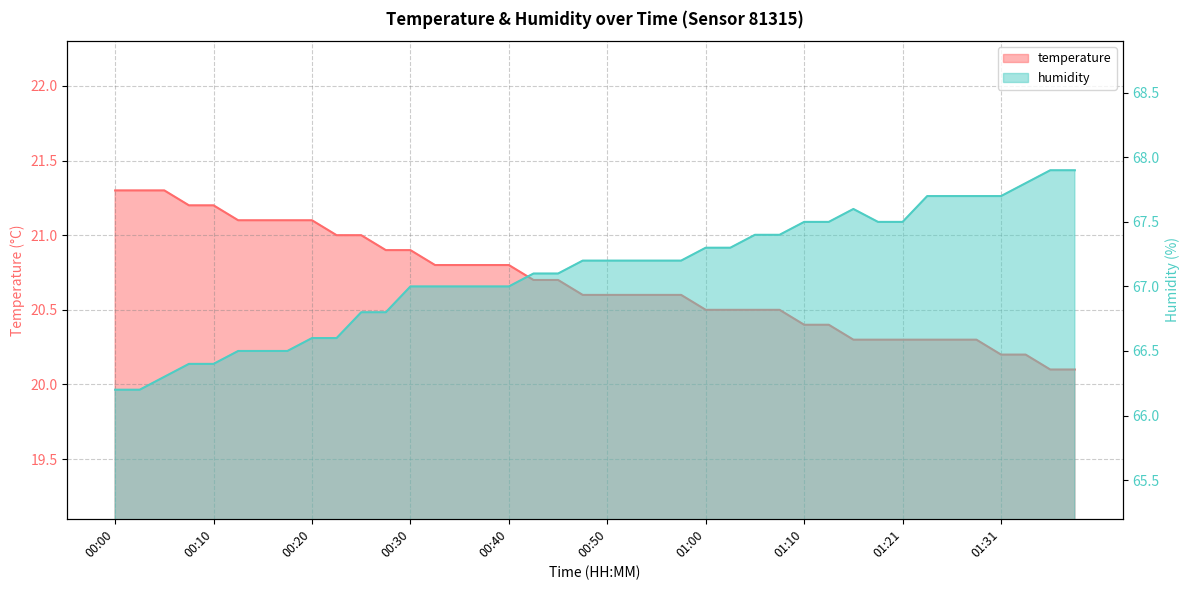

What is the value of the humidity point at the 28th from the left?

67.4